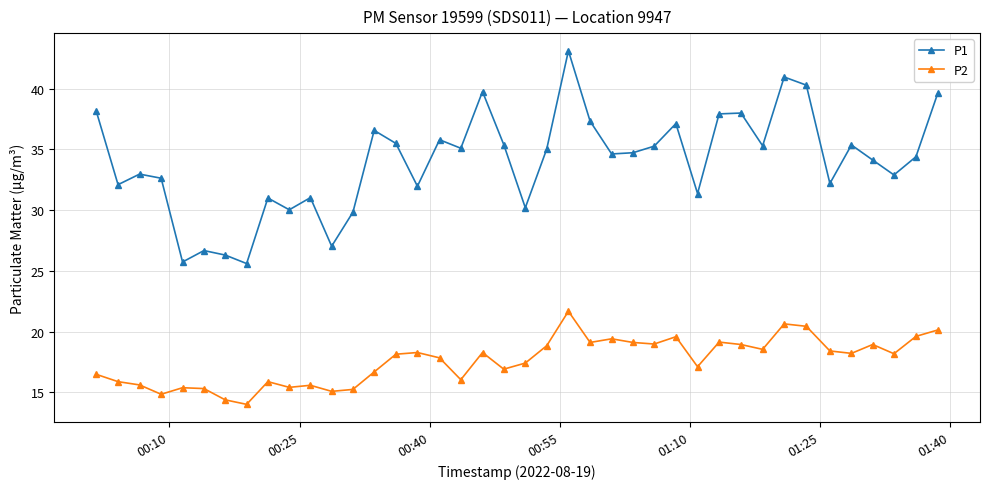

True or false: P2 and P1 cross at least once.

False